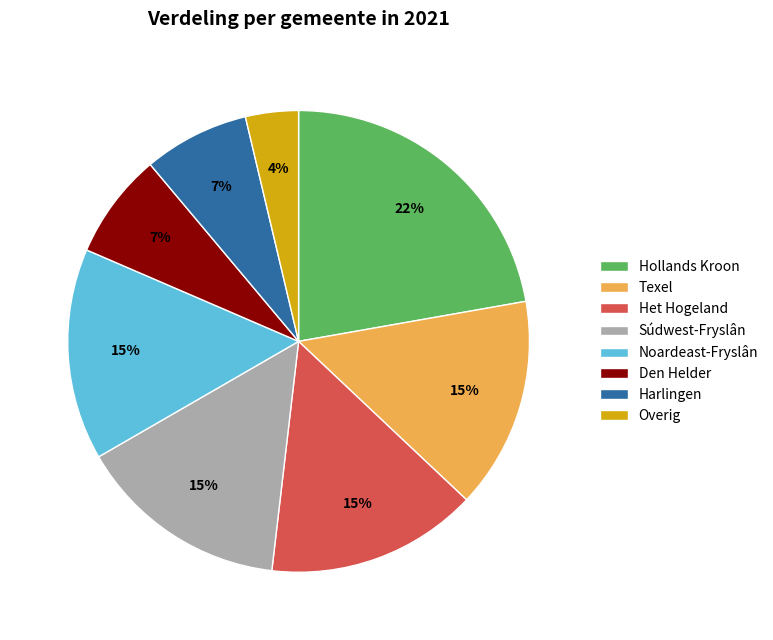

Combined, do Overig and Het Hogeland account for over 50%?

No